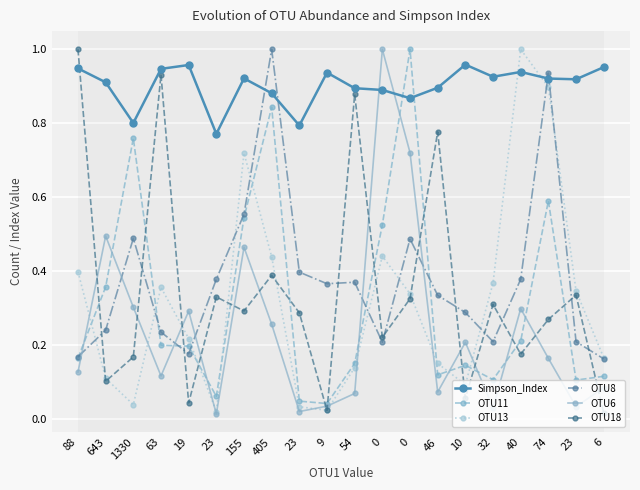

Reading left to right, list all the values displayed in this chart.

Simpson_Index: 88=0.9	643=0.9	1330=0.8	63=0.9	19=1.0	23=0.8	155=0.9	405=0.9	23=0.8	9=0.9	54=0.9	0=0.9	0=0.9	46=0.9	10=1.0	32=0.9	40=0.9	74=0.9	23=0.9	6=1.0
OTU11: 88=0.2	643=0.4	1330=0.8	63=0.2	19=0.2	23=0.1	155=0.5	405=0.8	23=0.0	9=0.0	54=0.2	0=0.5	0=1.0	46=0.1	10=0.1	32=0.1	40=0.2	74=0.6	23=0.1	6=0.1
OTU13: 88=0.4	643=0.1	1330=0.0	63=0.4	19=0.2	23=0.0	155=0.7	405=0.4	23=0.0	9=0.0	54=0.1	0=0.4	0=0.3	46=0.1	10=0.1	32=0.4	40=1.0	74=0.9	23=0.3	6=0.2
OTU8: 88=0.2	643=0.2	1330=0.5	63=0.2	19=0.2	23=0.4	155=0.6	405=1.0	23=0.4	9=0.4	54=0.4	0=0.2	0=0.5	46=0.3	10=0.3	32=0.2	40=0.4	74=0.9	23=0.2	6=0.2
OTU6: 88=0.1	643=0.5	1330=0.3	63=0.1	19=0.3	23=0.0	155=0.5	405=0.3	23=0.0	9=0.0	54=0.1	0=1.0	0=0.7	46=0.1	10=0.2	32=0.0	40=0.3	74=0.2	23=0.0	6=0.1
OTU18: 88=1.0	643=0.1	1330=0.2	63=0.9	19=0.0	23=0.3	155=0.3	405=0.4	23=0.3	9=0.0	54=0.9	0=0.2	0=0.3	46=0.8	10=0.1	32=0.3	40=0.2	74=0.3	23=0.3	6=0.0